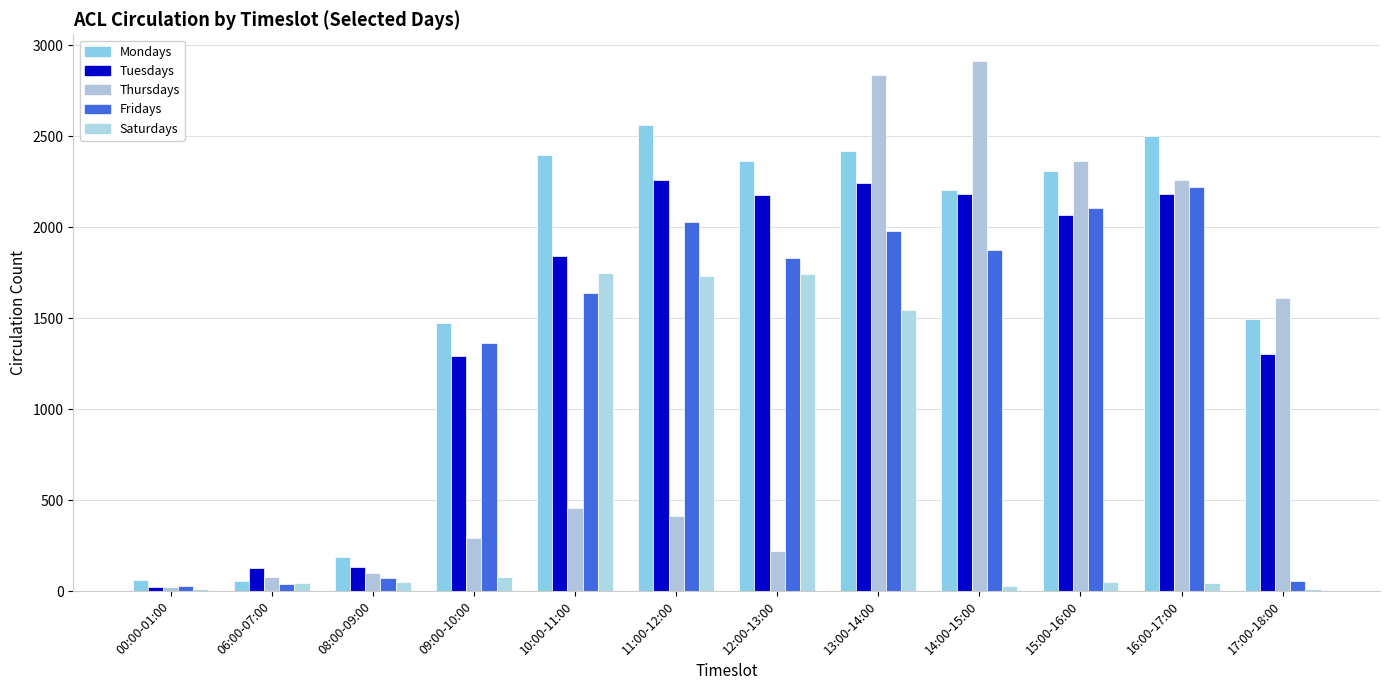

At 17:00-18:00, list the series in order from smallest to largest.

Saturdays, Fridays, Tuesdays, Mondays, Thursdays